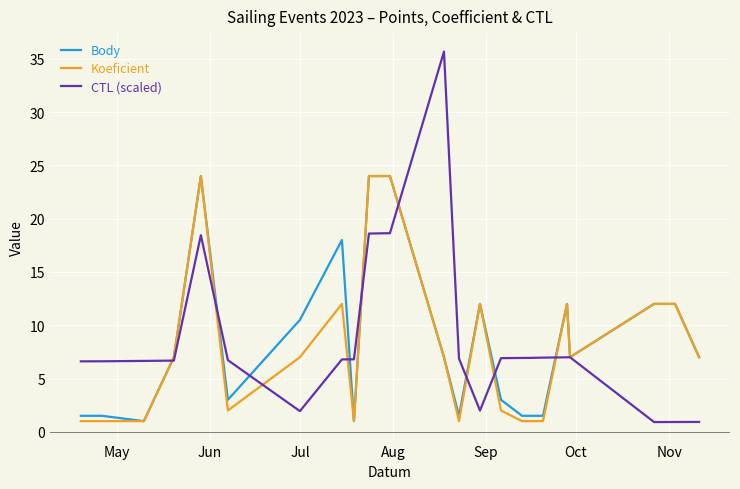

What is the maximum value shown in the chart?

35.7